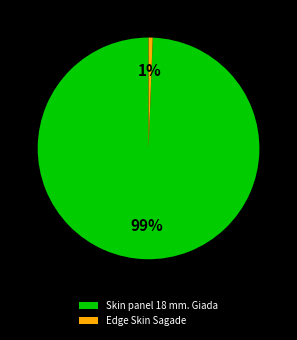

Which category accounts for the majority?

Skin panel 18 mm. Giada